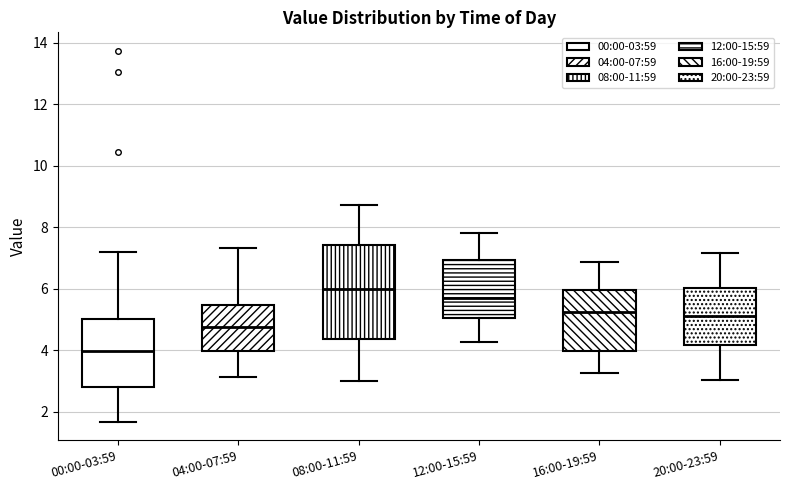

Which box's median line is the lowest?

00:00-03:59